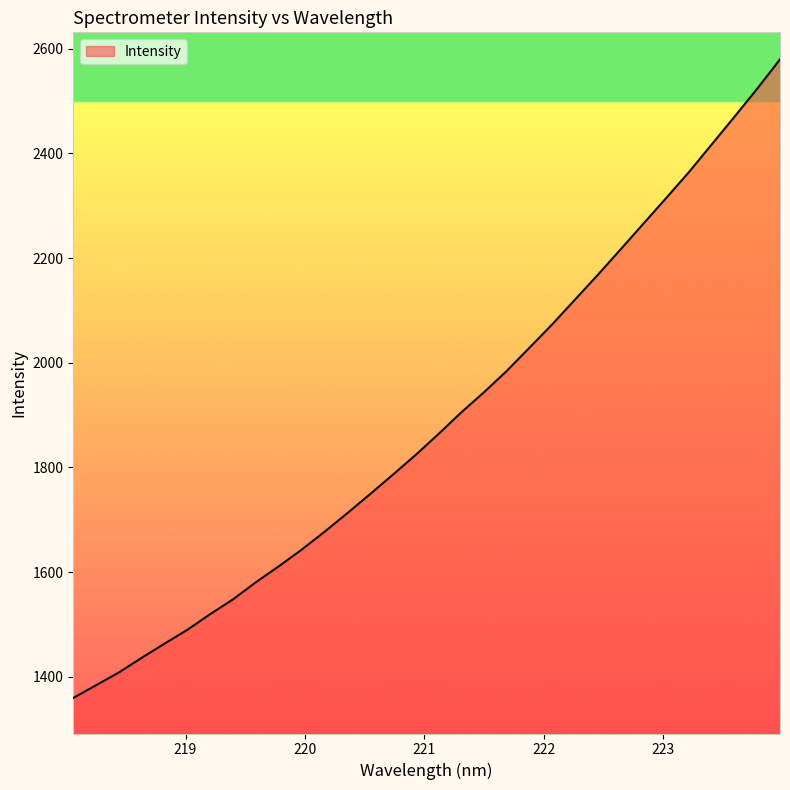

What is the smallest value displayed?

1359.6